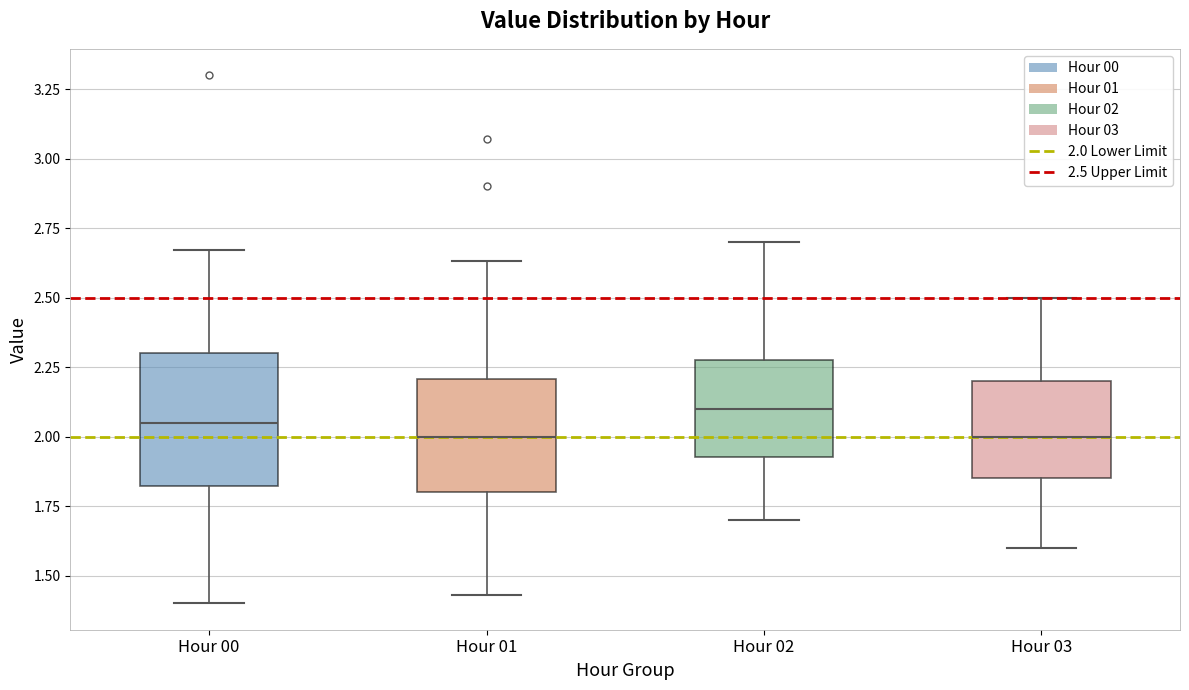

Which box has the highest median line?

Hour 02